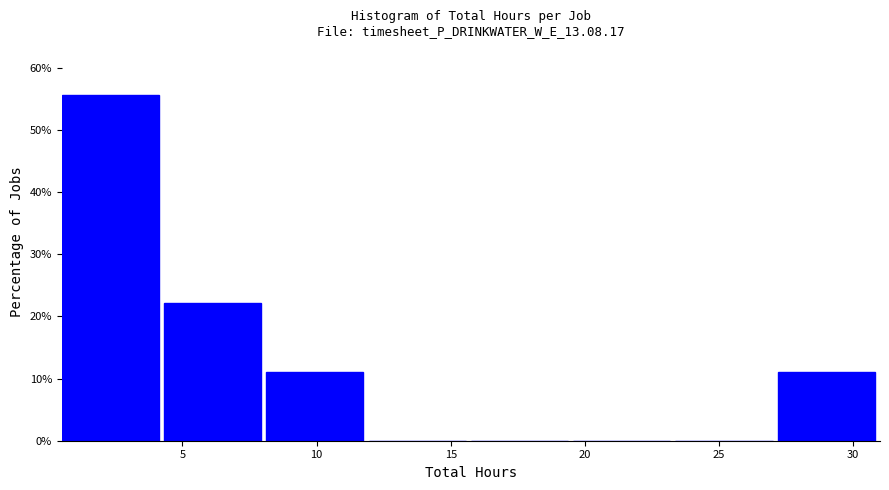

What is the height of the bar covering 0.5 to 4.5 on the x-axis? Neither the bar edges nor the heights are printed on the chart, so give them approximately, as read against the axes.

56